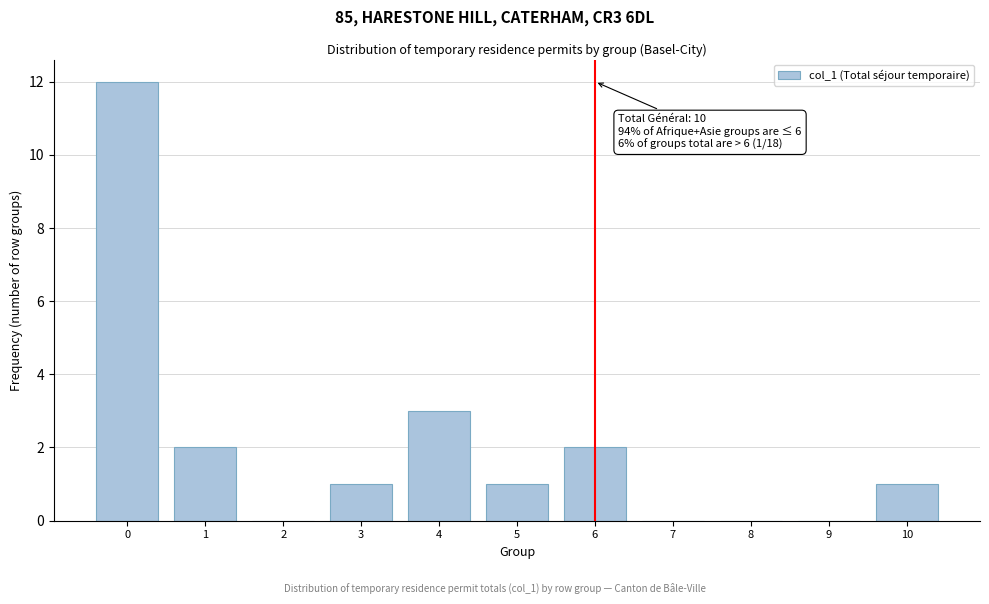

Reading left to right, transcribe all the data shown in this chart.

0=12	1=2	2=0	3=1	4=3	5=1	6=2	7=0	8=0	9=0	10=1